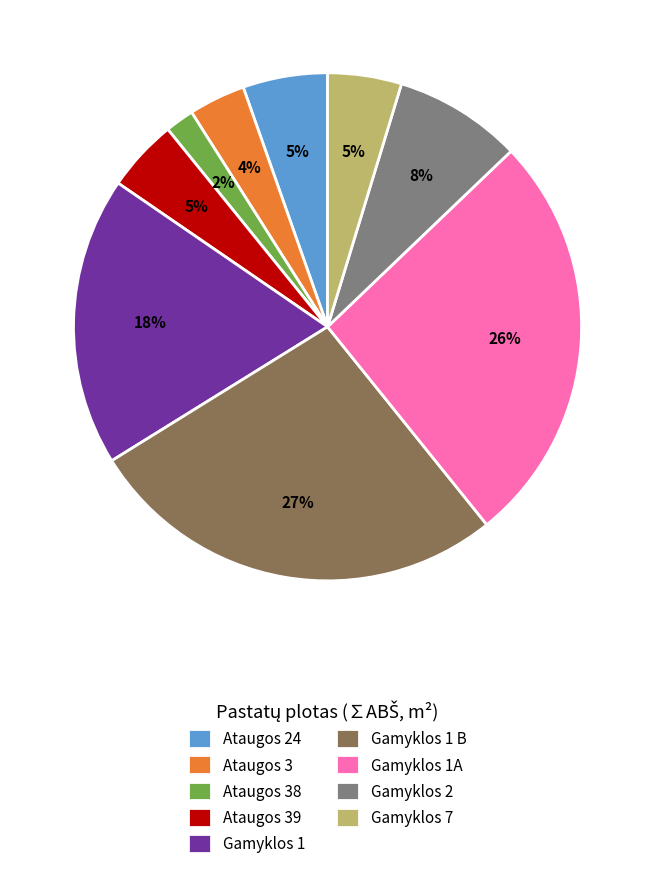

Is the sum of Ataugos 24 and Ataugos 39 greater than half?

No